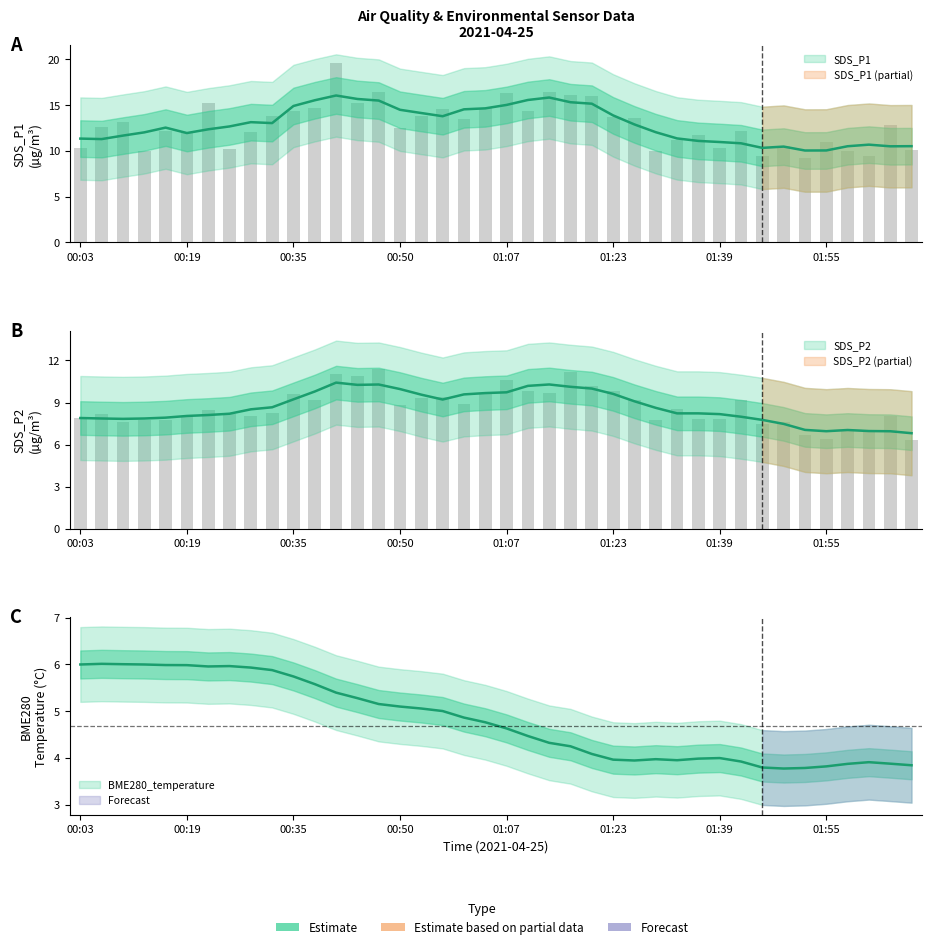

Is it true that BME280_temperature equals 3.9 at 02:02?

True